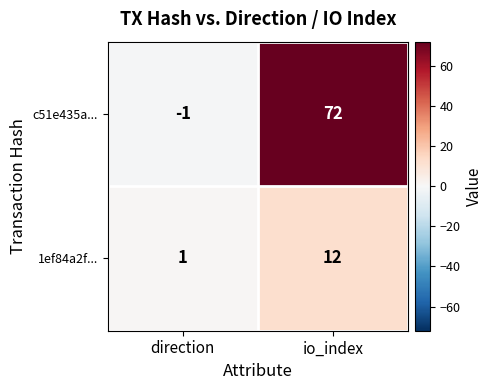

Which series has the largest total across all categories?

c51e435a...